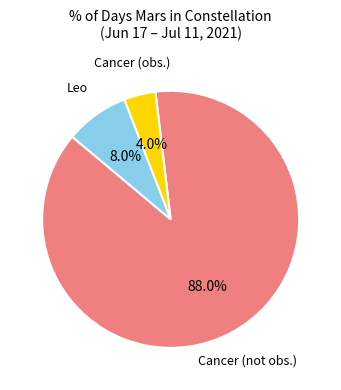

Do Cancer (obs.) and Cancer (not obs.) together represent more than half of the pie?

Yes